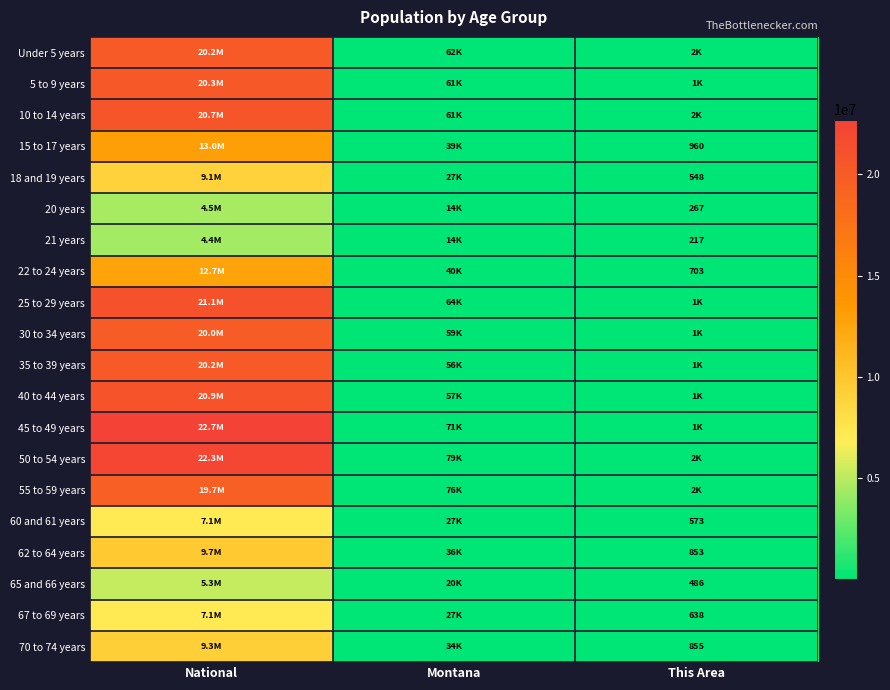

What is the sum of all 22 to 24 years values?

12753111